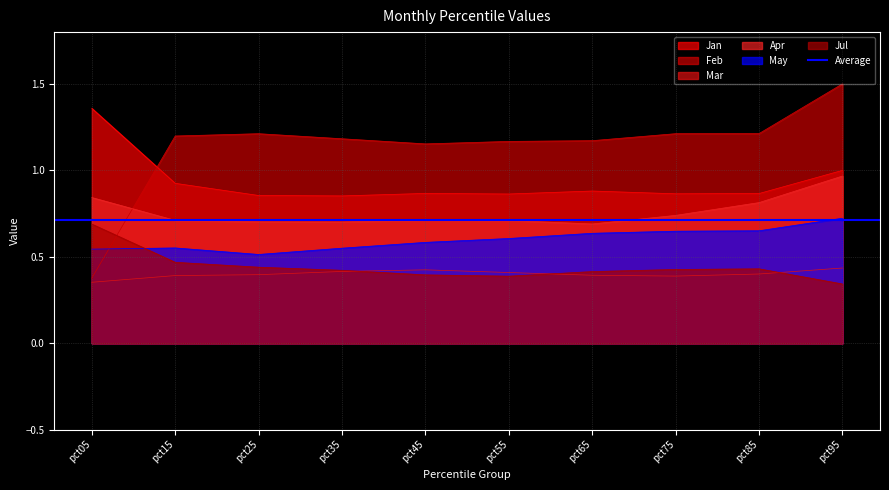

Is it true that Feb equals 0.9 at pct95?

False